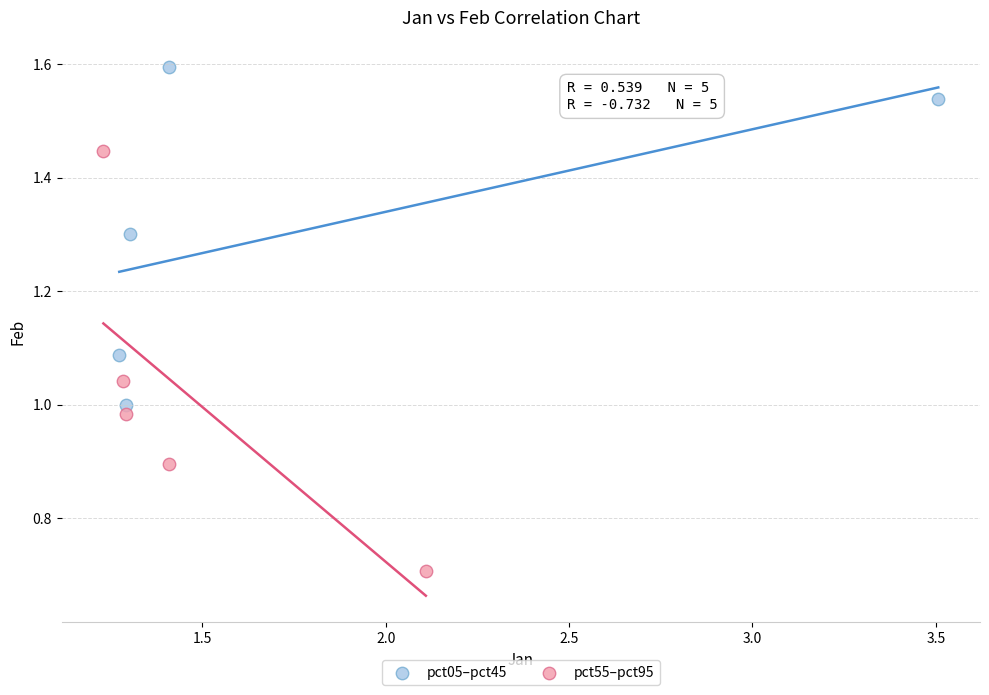

Which series reaches the minimum Y coordinate?

pct55–pct95